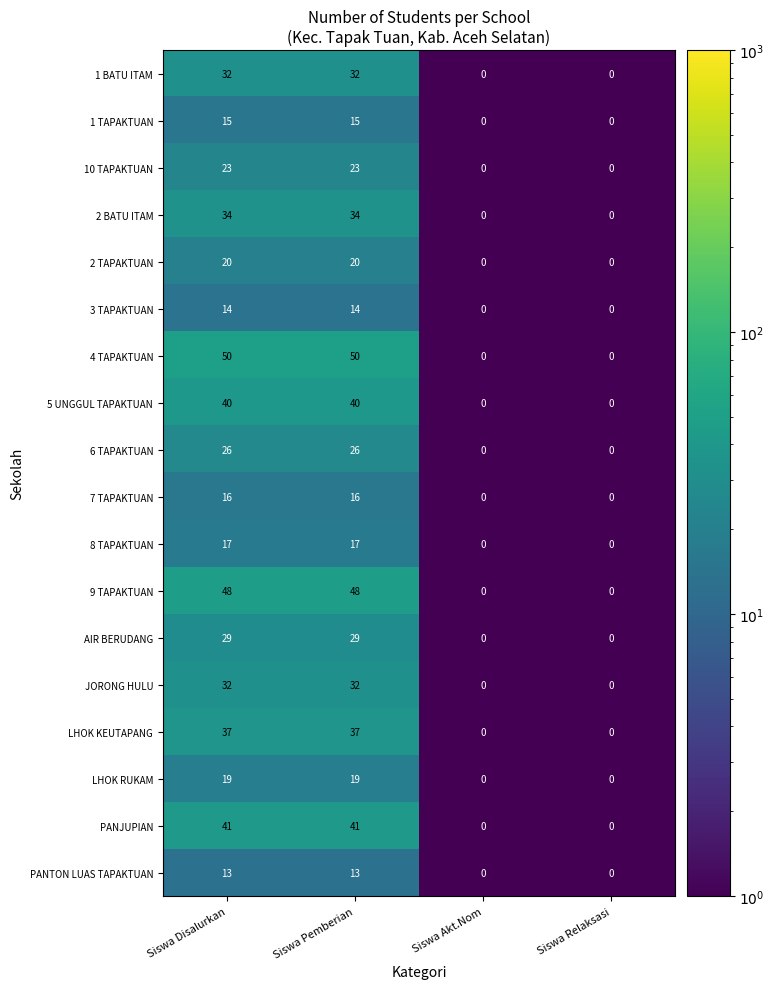

What is the difference between the maximum and minimum values in the 6 TAPAKTUAN series?

26